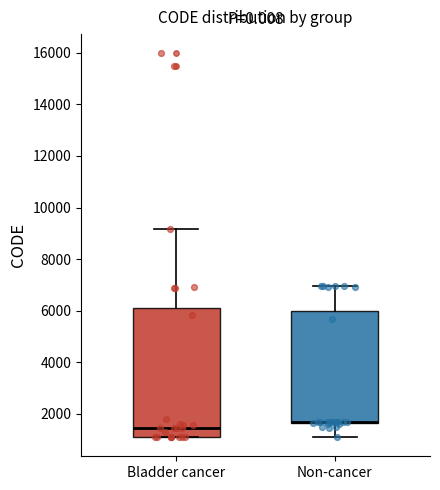

Comparing the boxes themselves (not the whiskers), which one is the tallest?

Bladder cancer